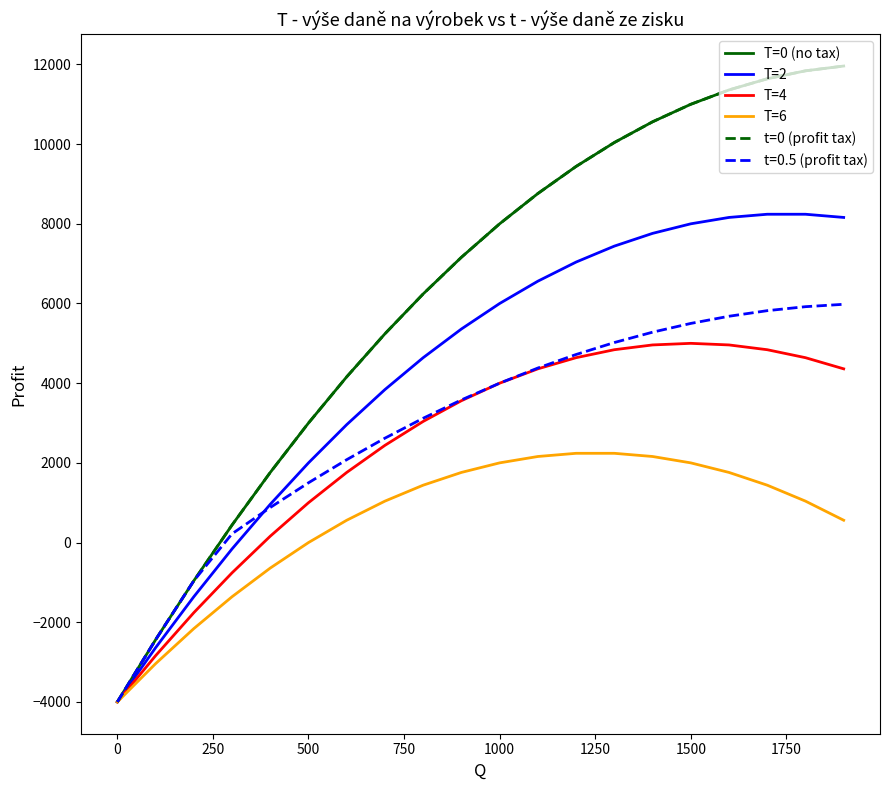

Is this an area chart (filled region under the line)?

No